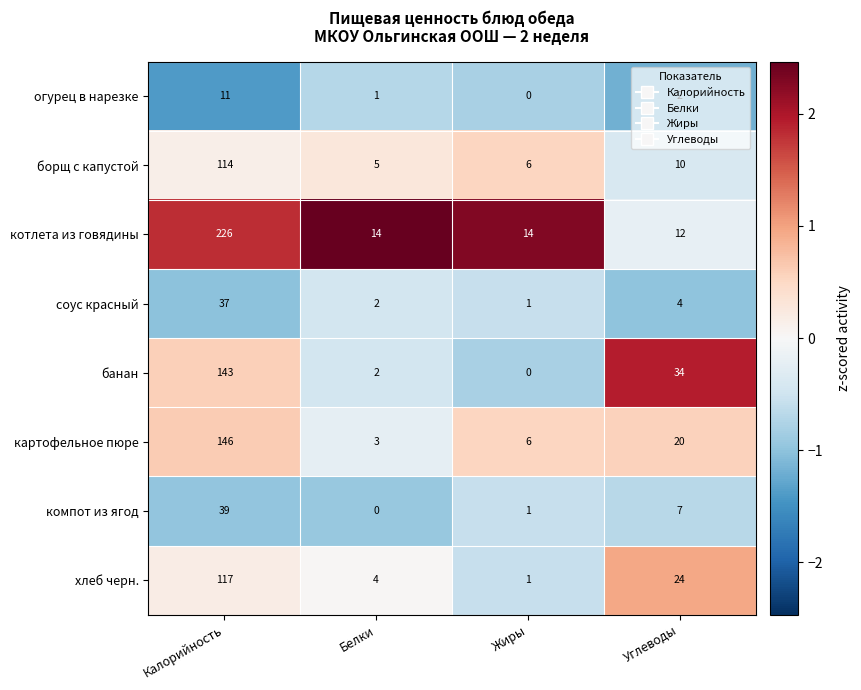

What is the maximum value shown in the chart?

226